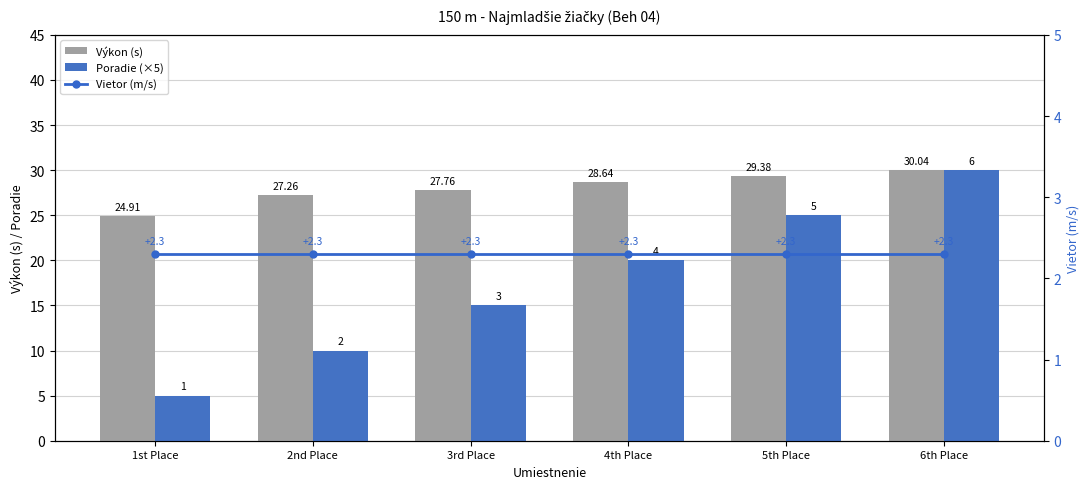

What is the lowest value of the Poradie (×5) series?

5.0